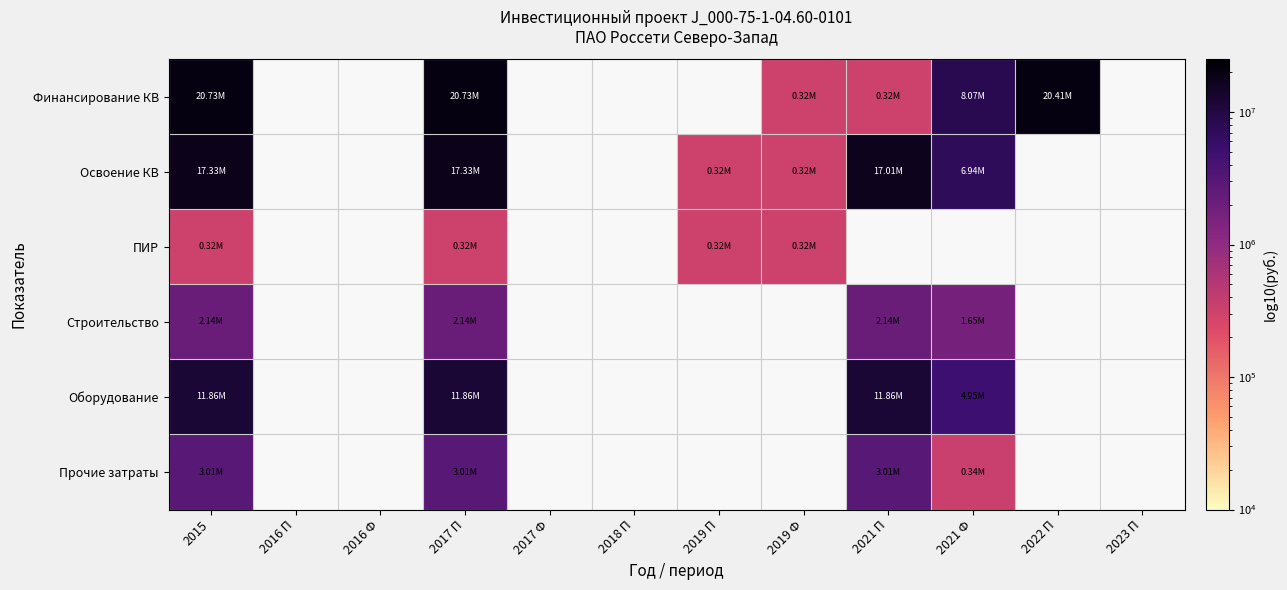

Where is Оборудование nearest to the value 8403481?

2015